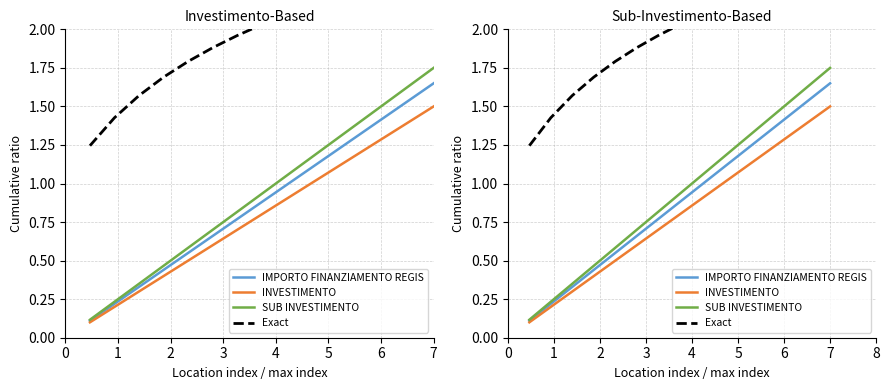

What is the highest value of the INVESTIMENTO series?

1.5